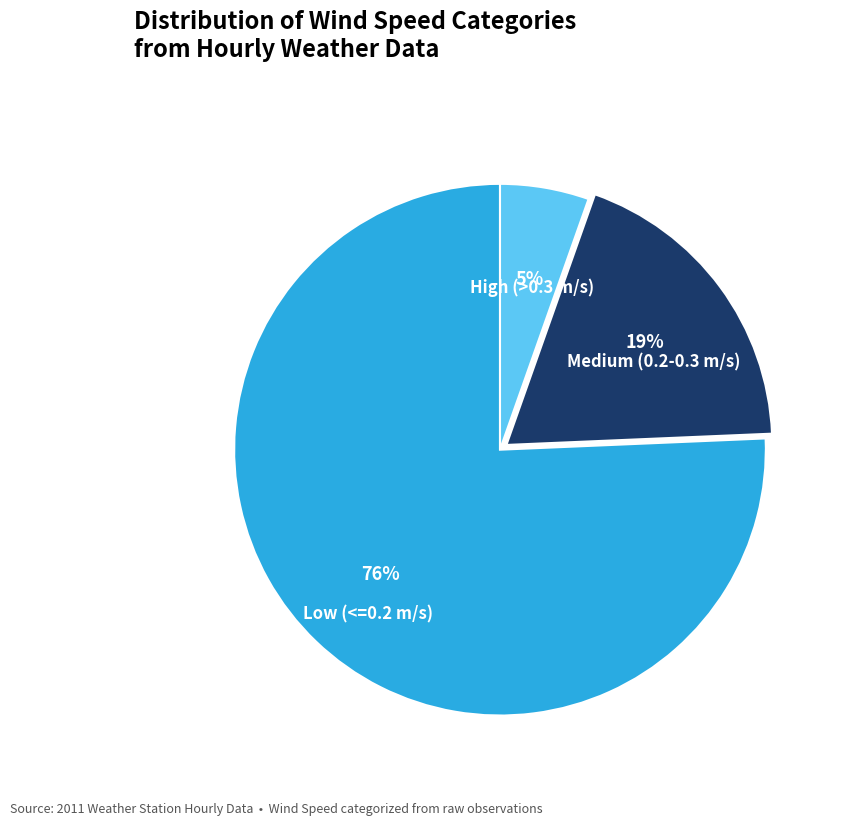

Does any single category account for the majority?

Yes